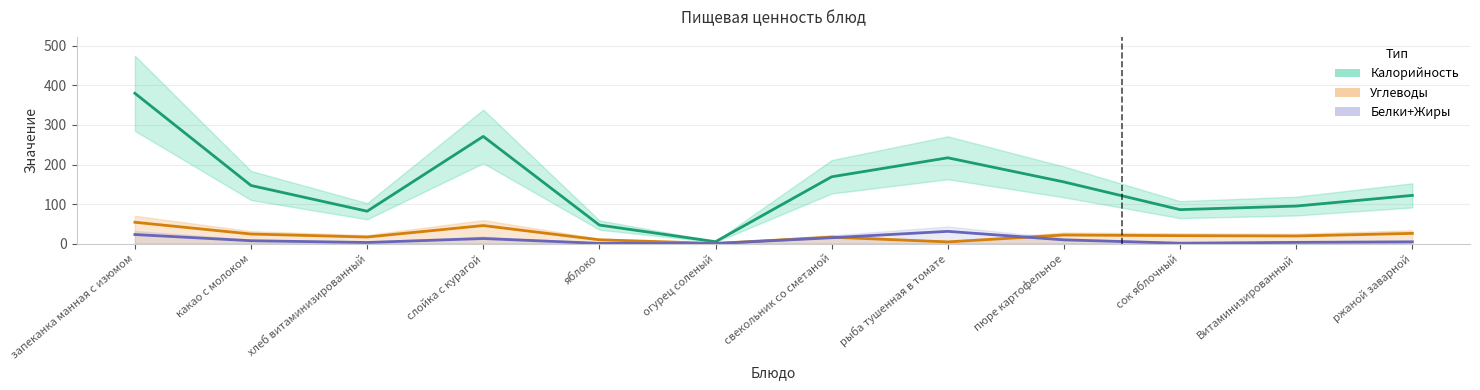

What position from the left is огурец соленый?

6